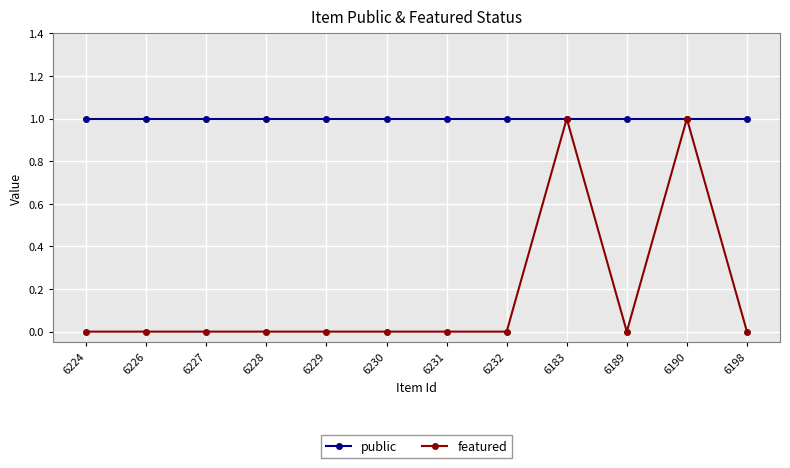

Reading right to left, what are all the values shown in this chart?

public: 1	1	1	1	1	1	1	1	1	1	1	1
featured: 0	1	0	1	0	0	0	0	0	0	0	0